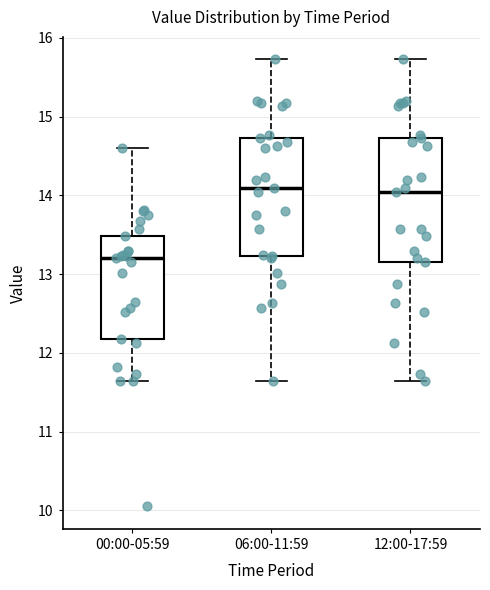

Where is the lower edge of the box for 06:00-11:59 on the y-axis? The values are not printed on the chart, so give them approximately, as read against the axis.

13.2